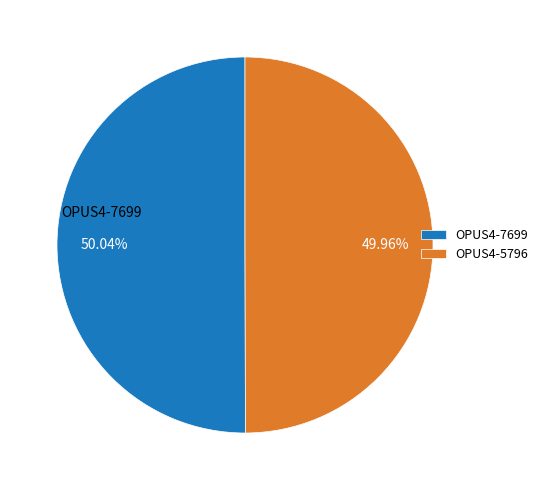

Is there any slice that represents more than half of the pie?

Yes